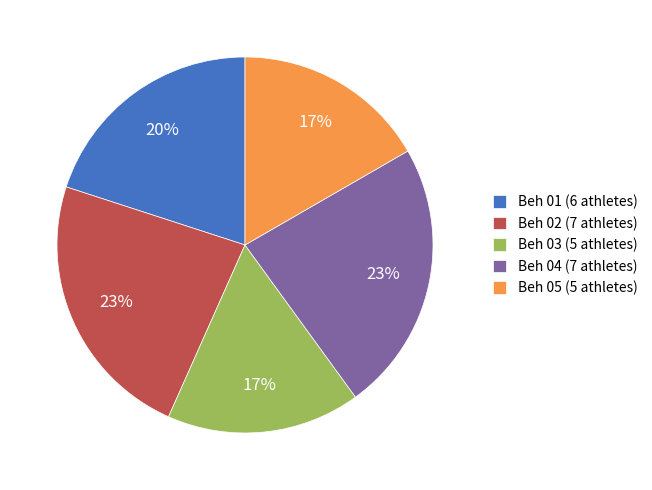

Is Beh 01 the majority of the pie?

No